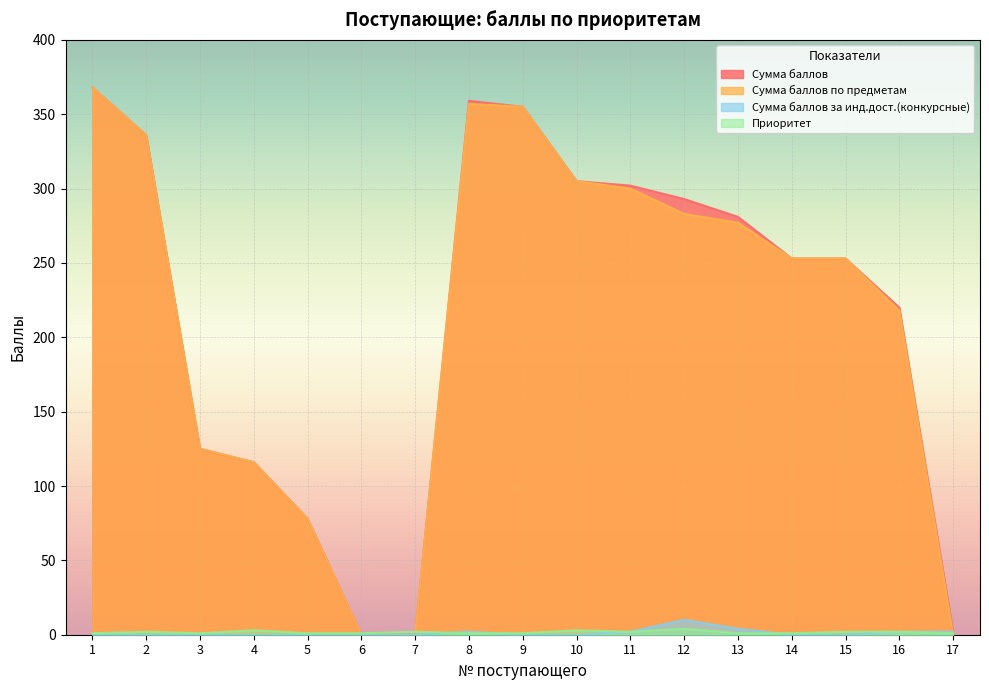

How many lines are shown in the chart?

4